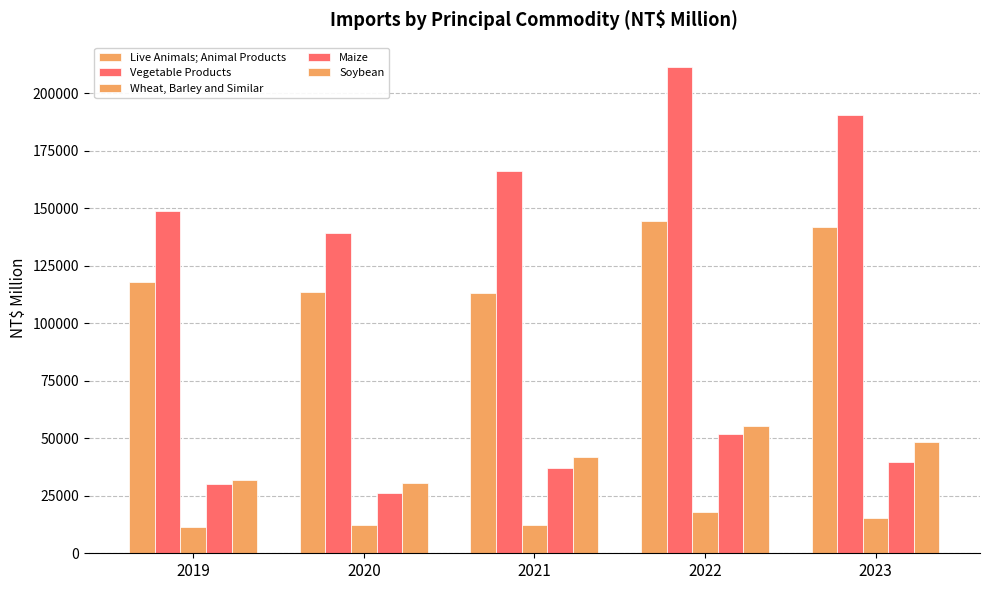

How many bars are there in total?

25